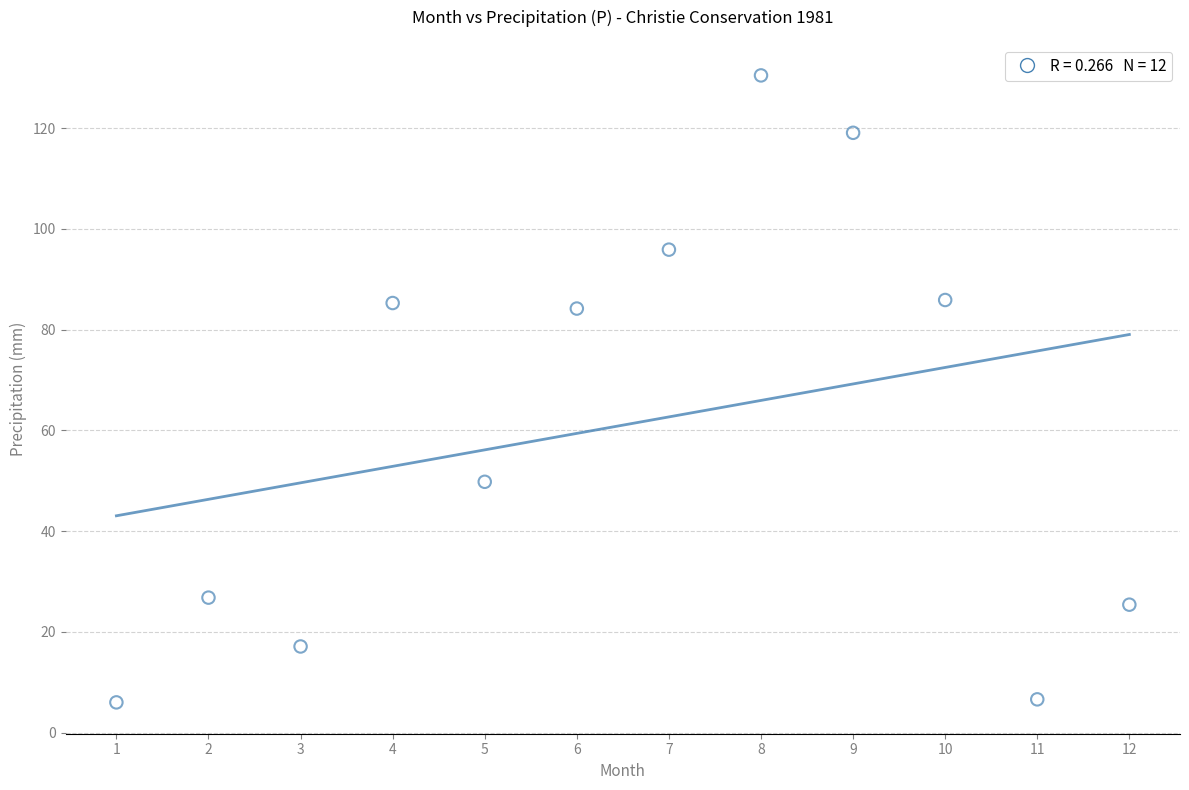

What is the range of X values (max minus min)?

11.0